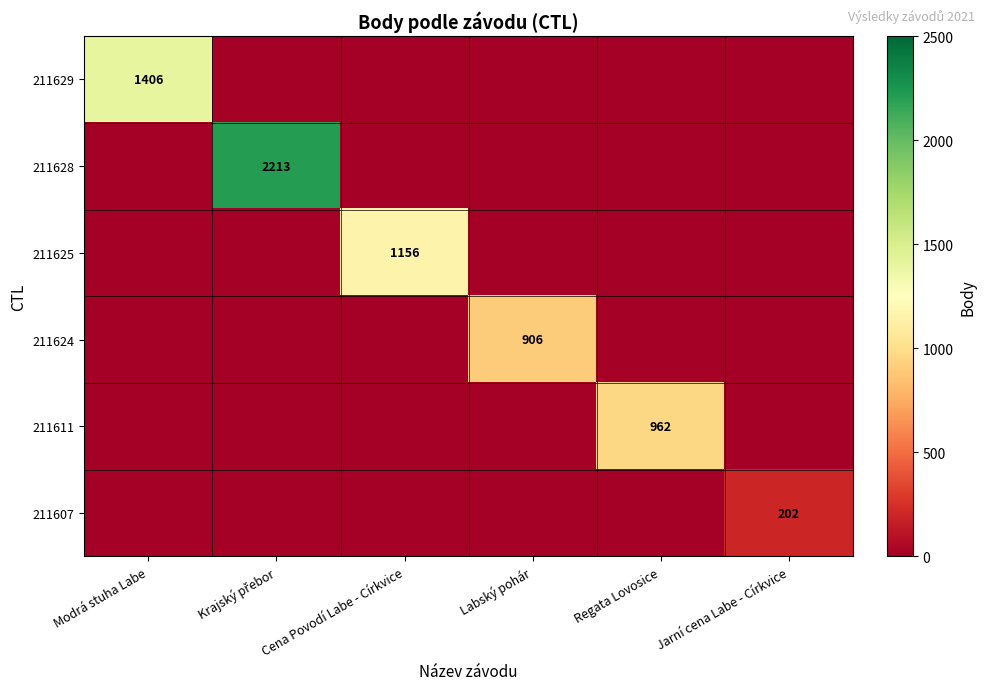

At which category is the sum across all series the highest?

Krajský přebor